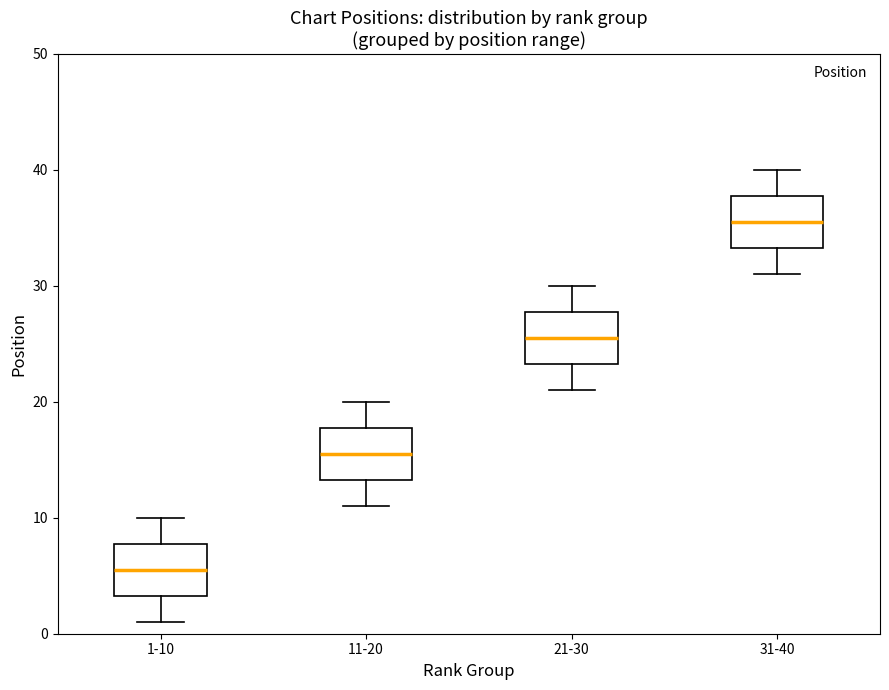

Reading left to right, transcribe this box plot: for each box, give where its median line is, the range the box spans, and where its two whiskers end, as read against the y-axis. The values are not printed on the chart, so give them approximately, as read against the axis.

1-10: median 6, box 3 to 8, whiskers 1 to 10
11-20: median 16, box 13 to 18, whiskers 11 to 20
21-30: median 26, box 23 to 28, whiskers 21 to 30
31-40: median 36, box 33 to 38, whiskers 31 to 40